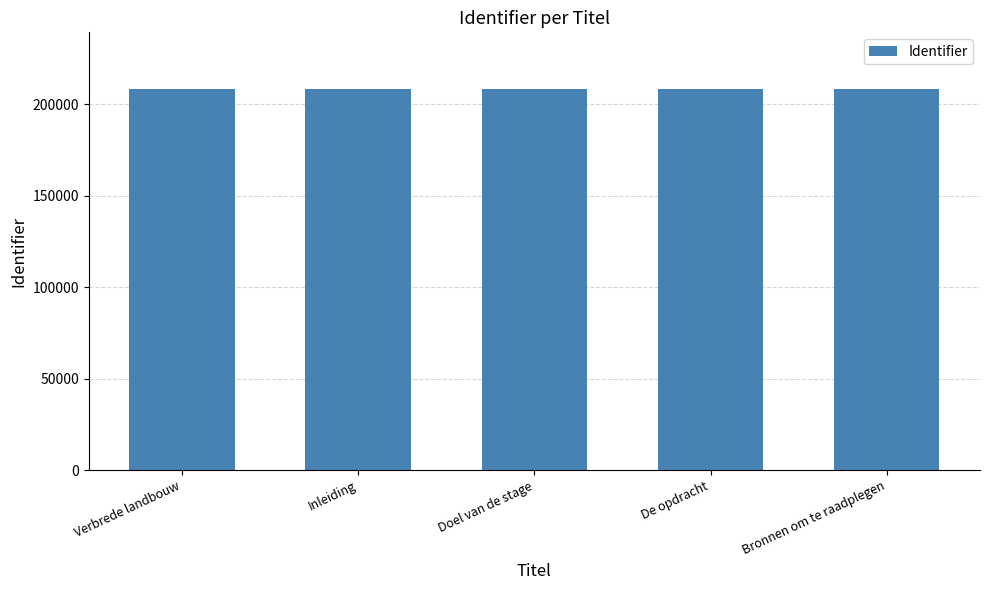

Approximately how many times larger is the value at Verbrede landbouw compared to Inleiding?

1.0